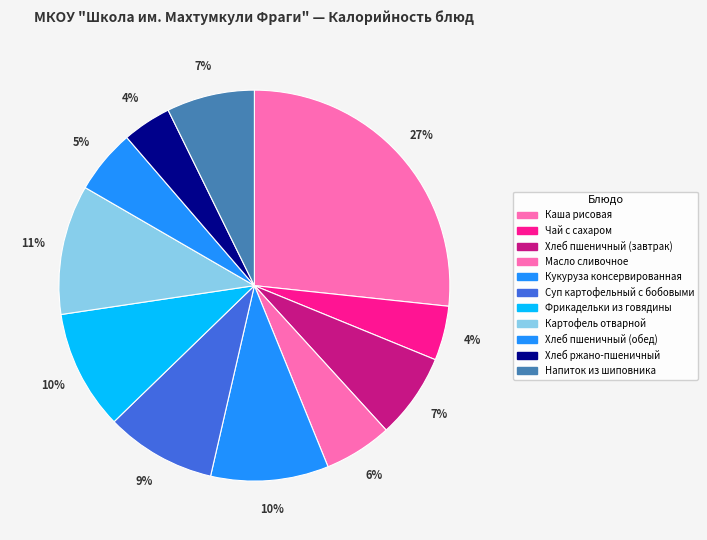

To the nearest percent, what percentage of the pie is Хлеб пшеничный (завтрак)?

7%